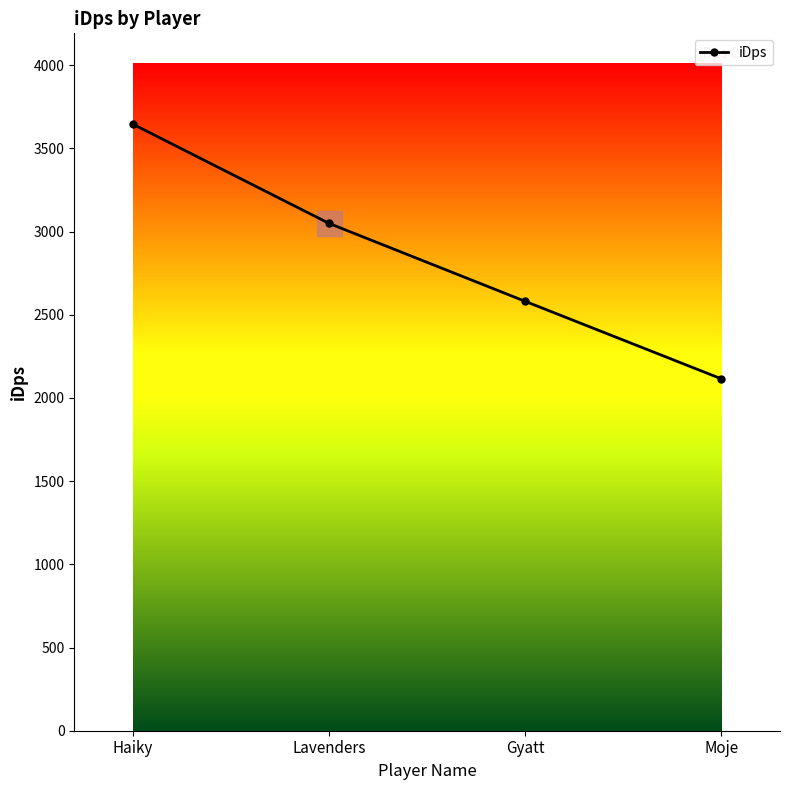

What is the ratio of the value at Haiky to the value at Lavenders?

1.2